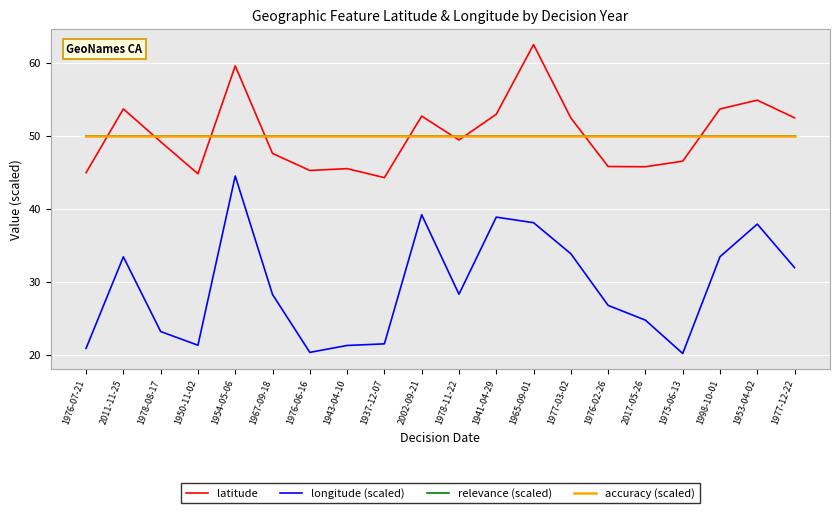

The latitude series shows 14.1 at 1976-06-16. True or false?

False